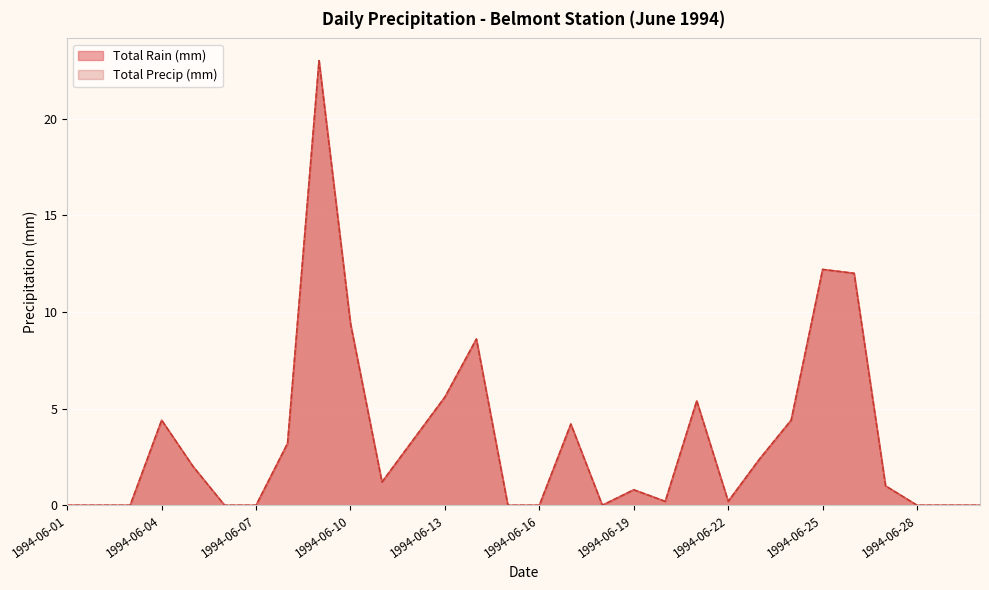

What is the difference between the maximum and second lowest values in the Total Precip (mm) series?

23.0